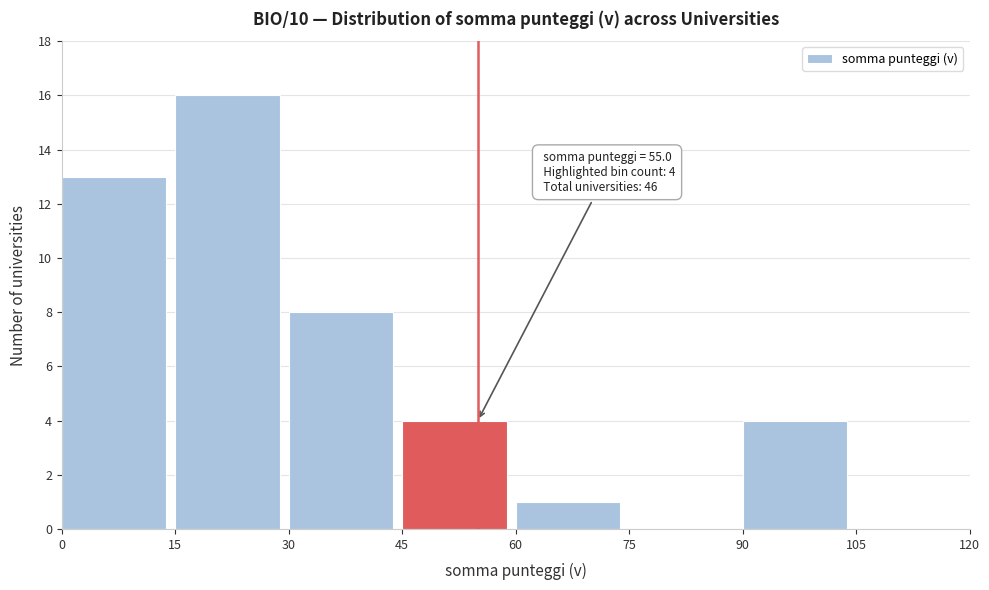

Over which range of the x-axis is the bar tallest?

15 to 30